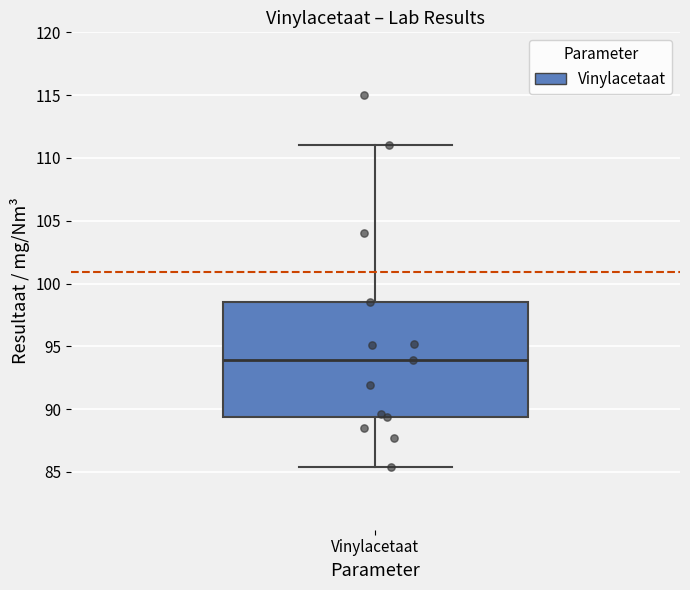

Where does the lower whisker of the box for Vinylacetaat end on the y-axis? The values are not printed on the chart, so give them approximately, as read against the axis.

85.5